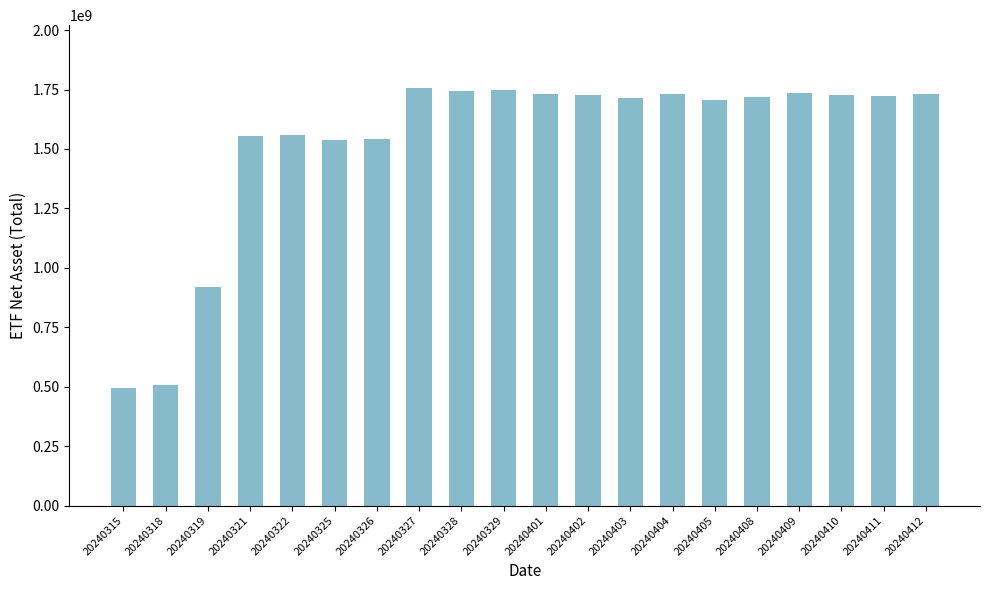

What is the value of the 3rd bar from the left?

920325308